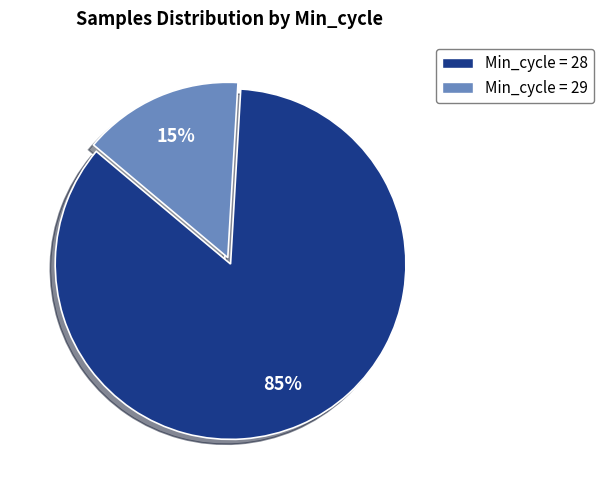

Which category has the biggest portion of the pie?

Min_cycle = 28